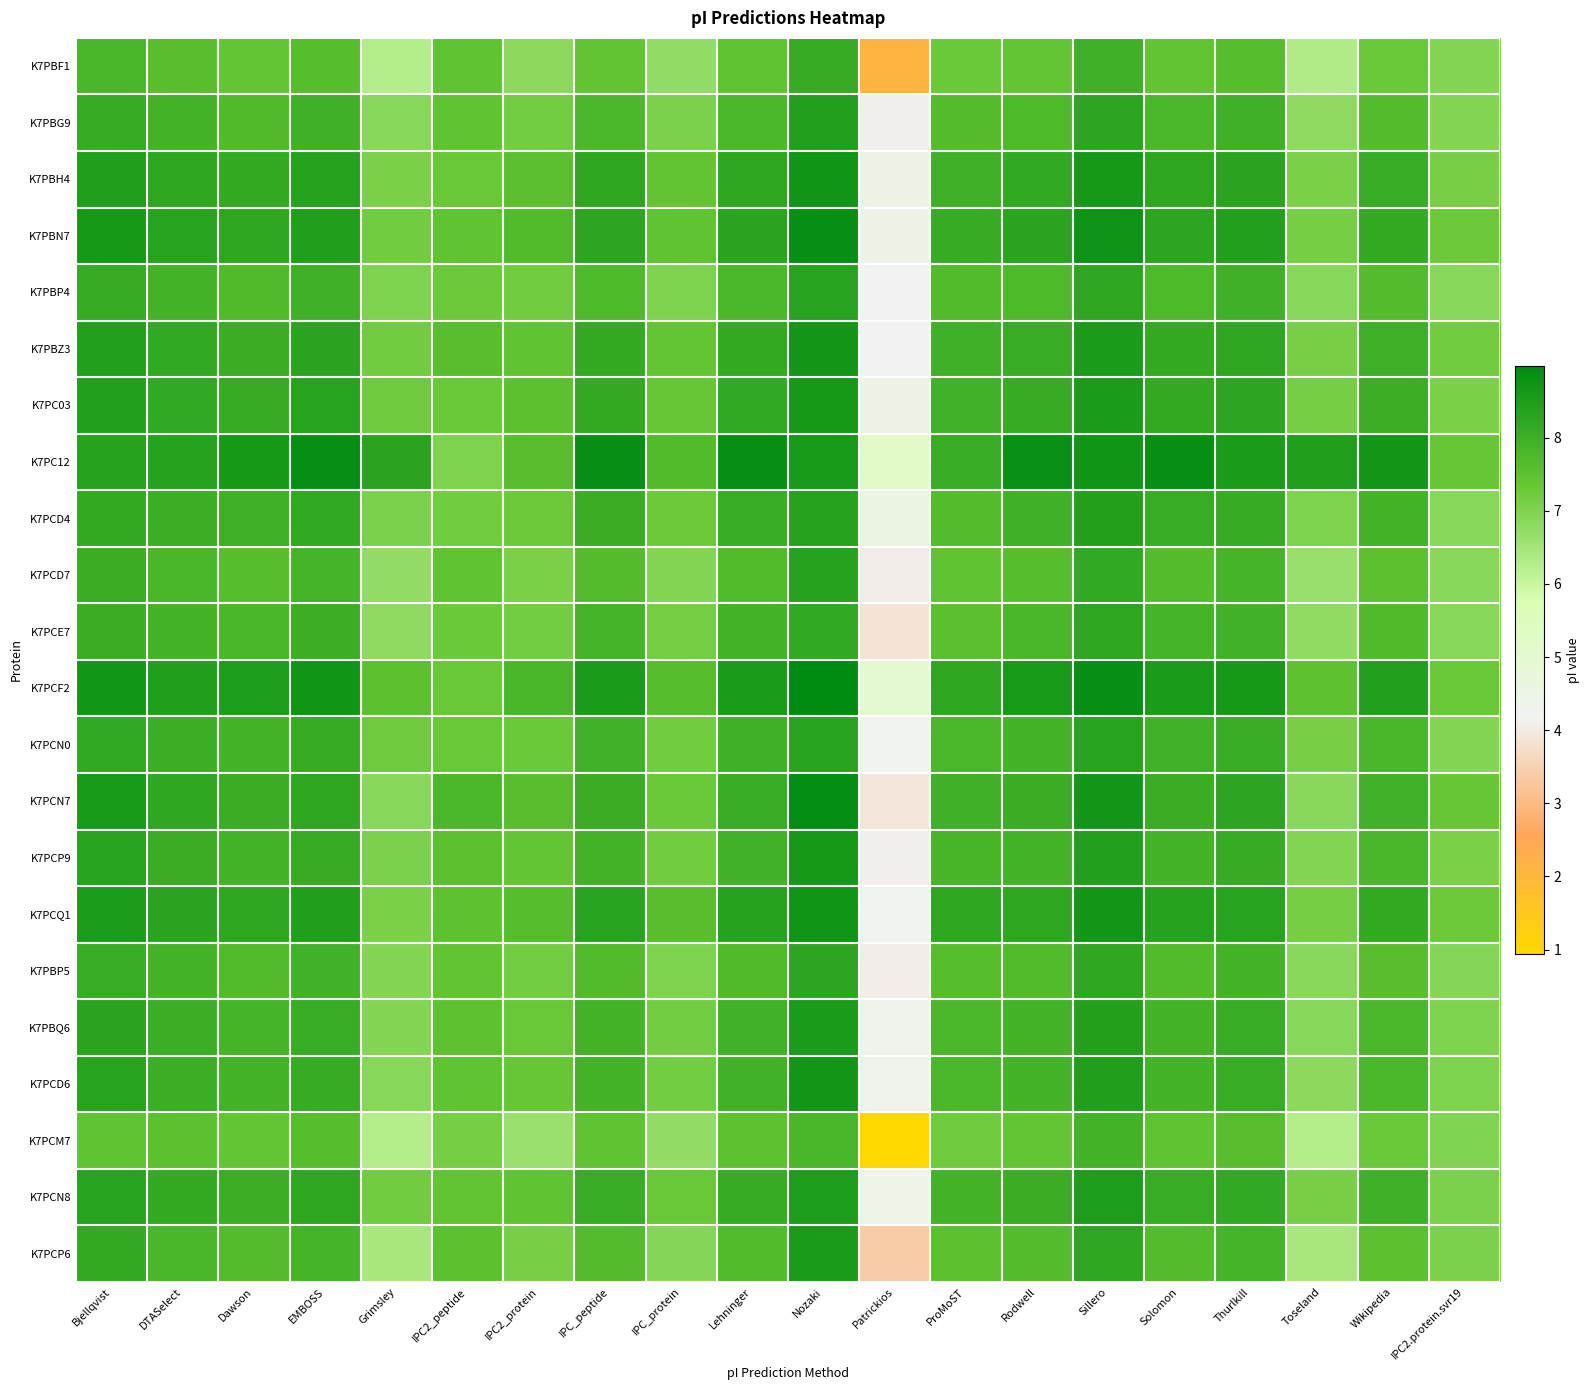

Which category has the highest value across all series?

Nozaki